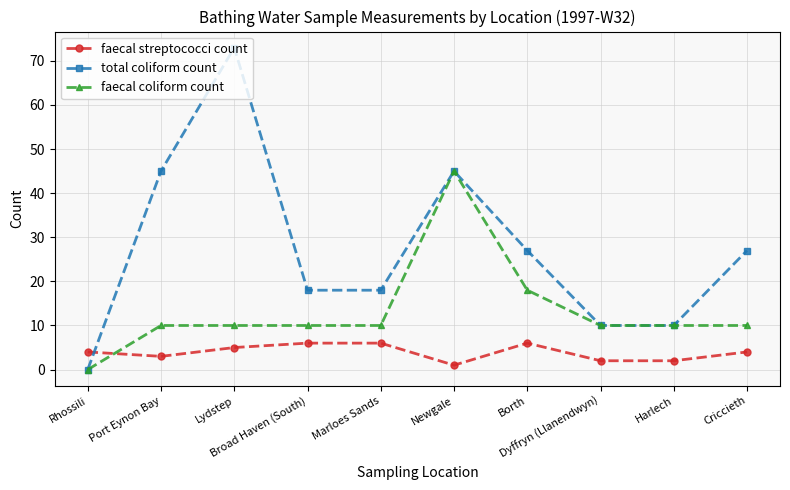

Is it true that faecal coliform count equals 3 at Marloes Sands?

False